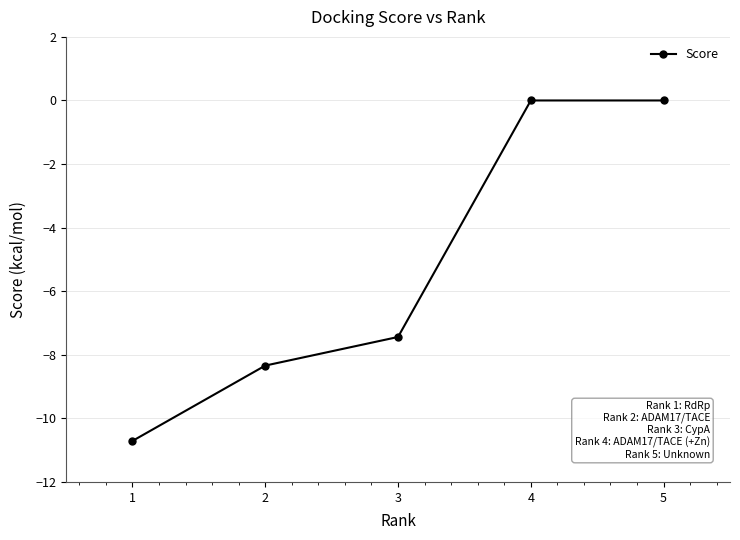

Between 1 and 3, which is larger?

3